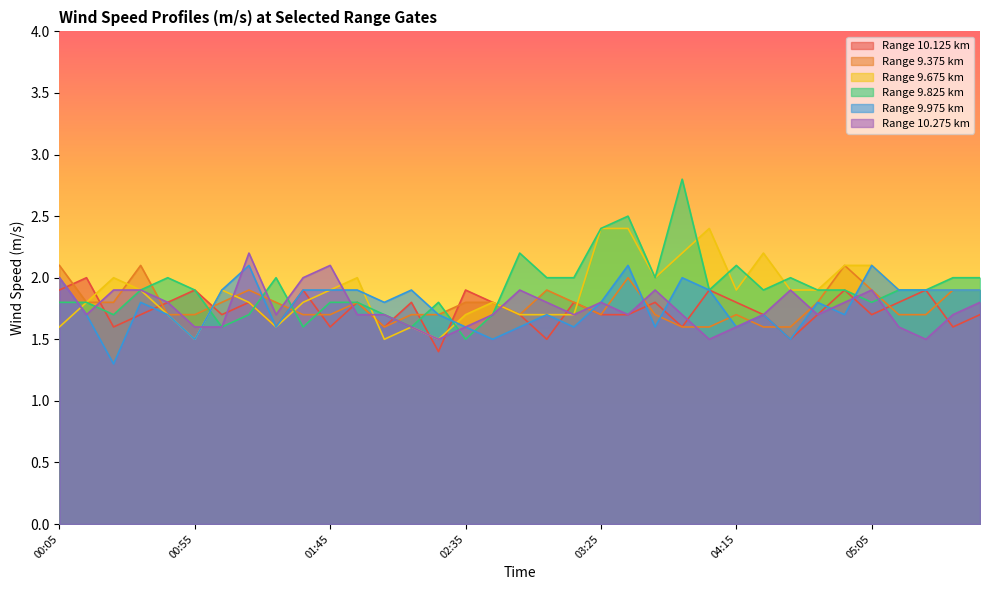

Which series has the largest range (max minus min)?

Range 9.825 km